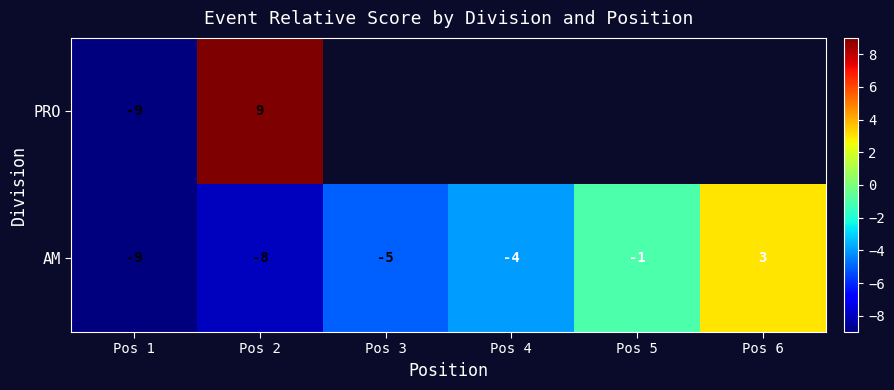

Which has a higher value, Pos 6 or Pos 3?

Pos 3